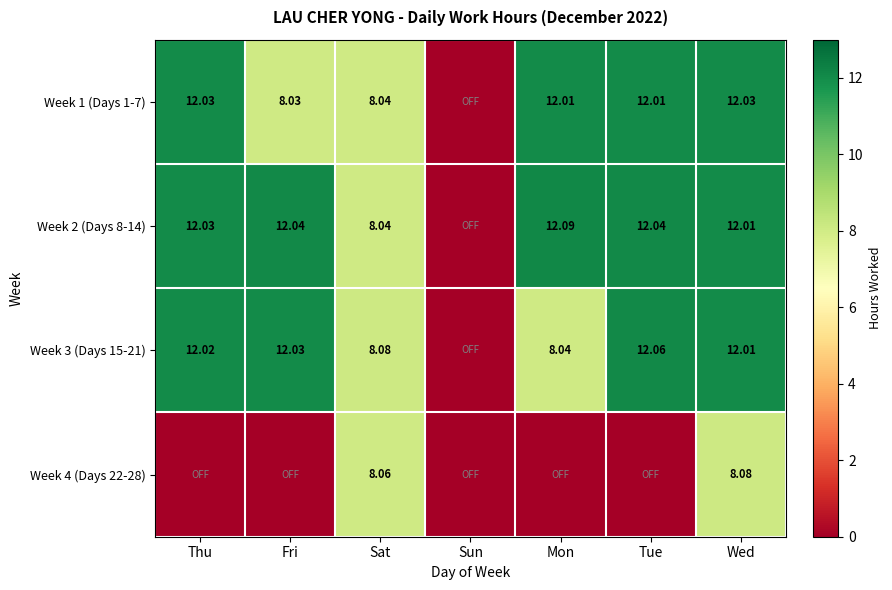

How many positive values does the Week 2 (Days 8-14) series have?

6